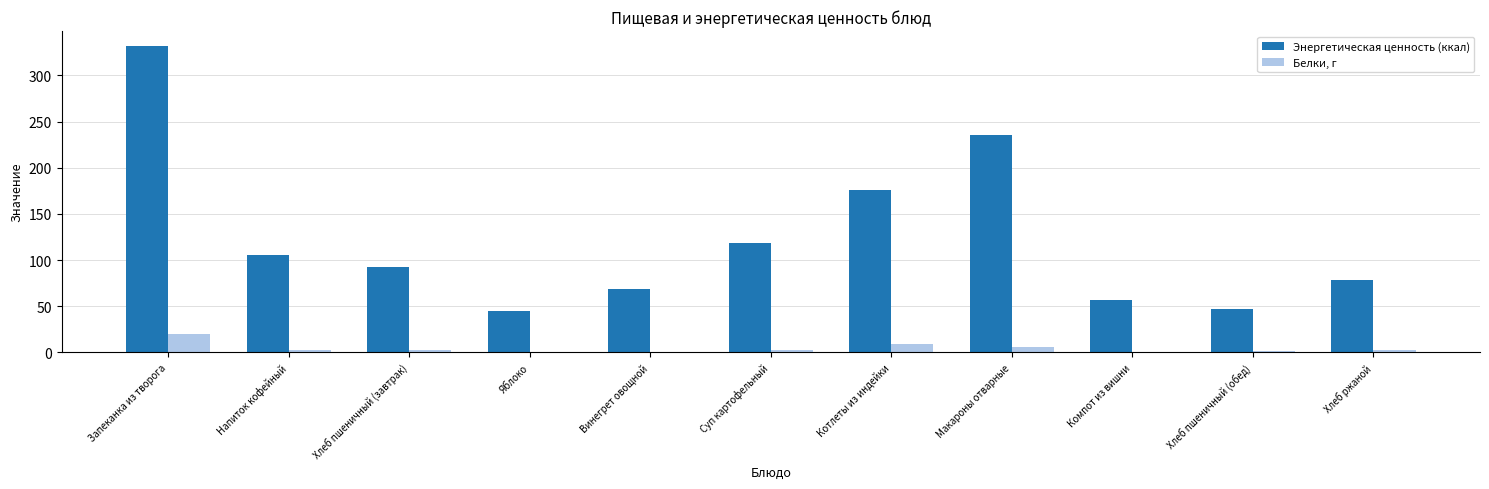

What is the sum of all Энергетическая ценность (ккал) values?

1354.3